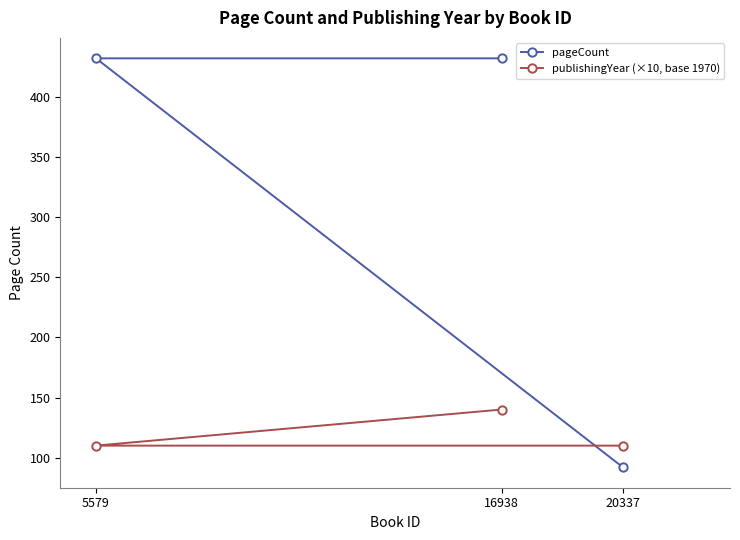

How many data points in publishingYear (×10, base 1970) are above 110?

1